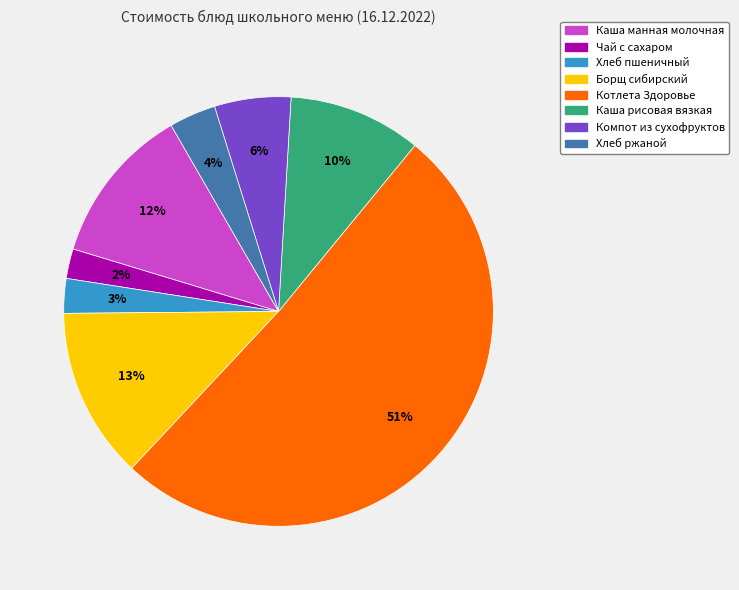

Which has a higher value, Котлета Здоровье or Компот из сухофруктов?

Котлета Здоровье